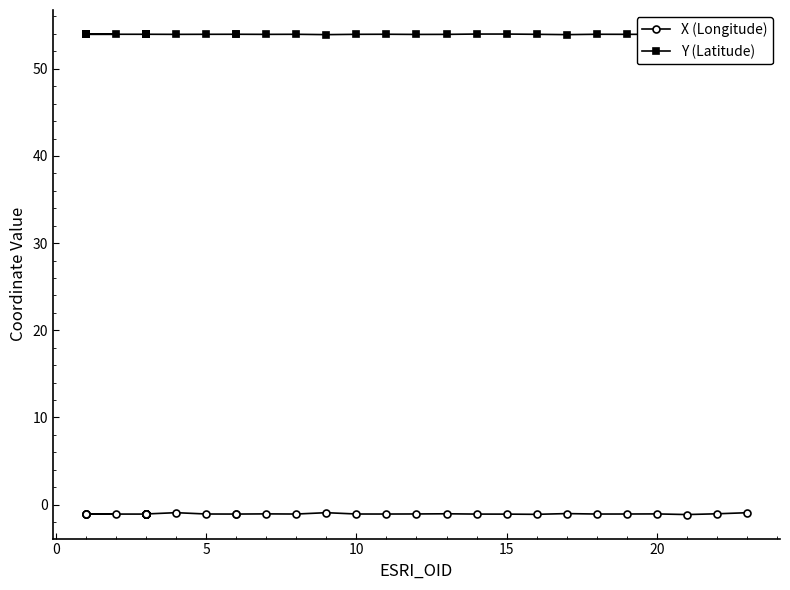

What is the difference between the maximum and minimum values in the X (Longitude) series?

0.2